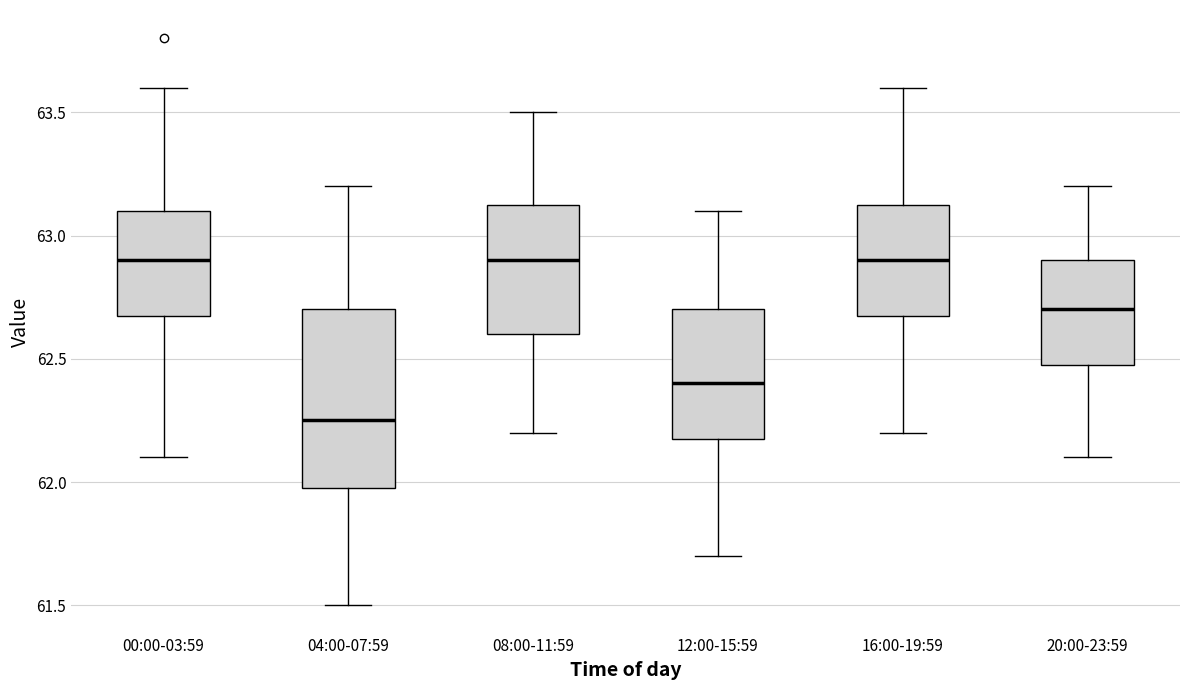

Where is the lower edge of the box for 20:00-23:59 on the y-axis? The values are not printed on the chart, so give them approximately, as read against the axis.

62.50